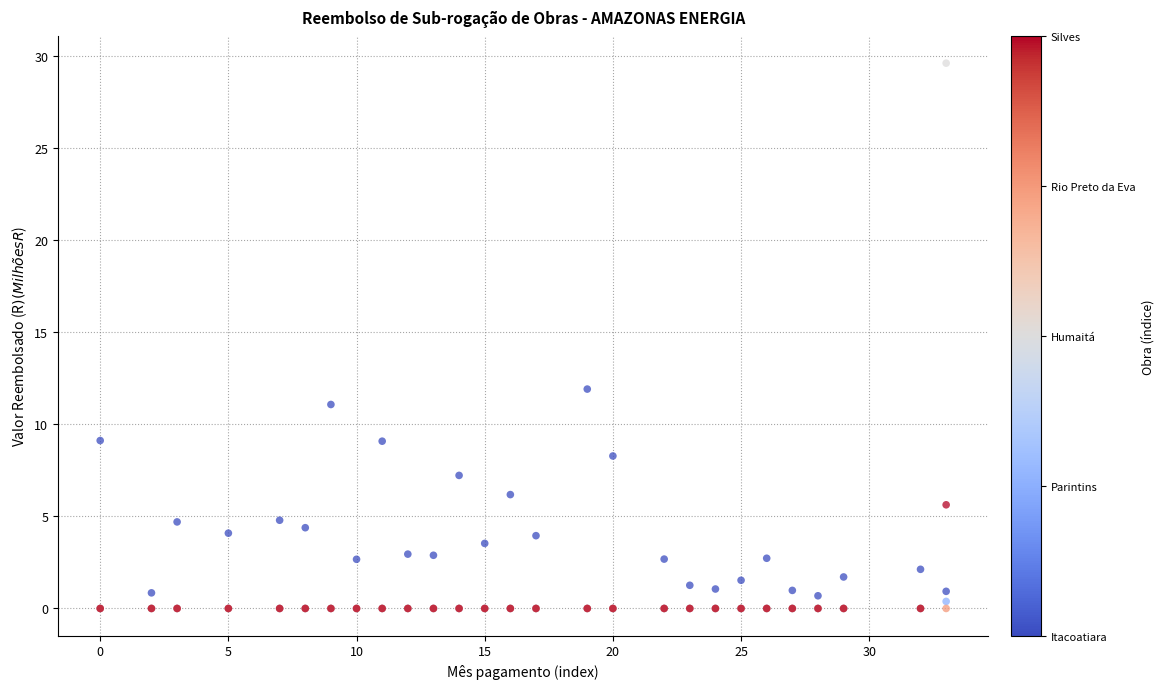

Across all series, what Y value is closest to 14?

11.9